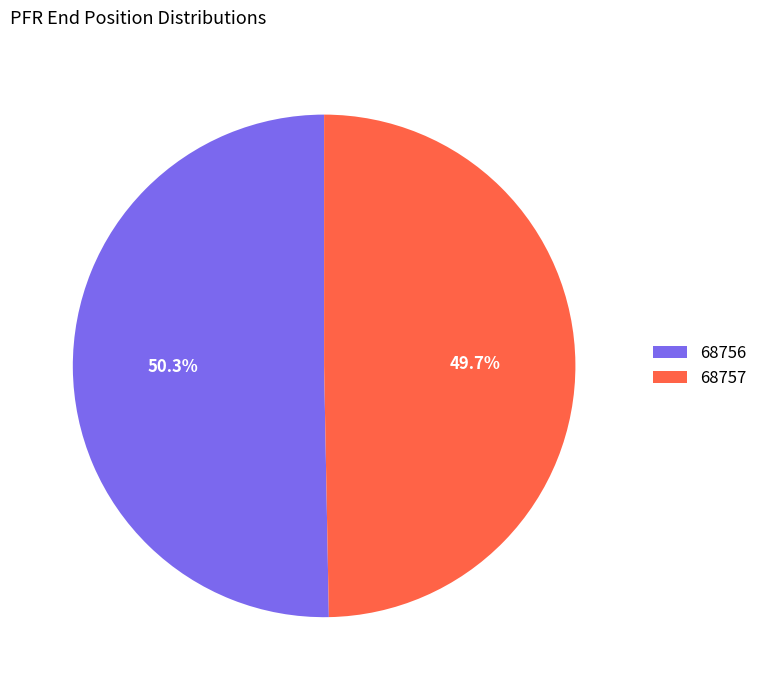

How many segments does this pie chart have?

2